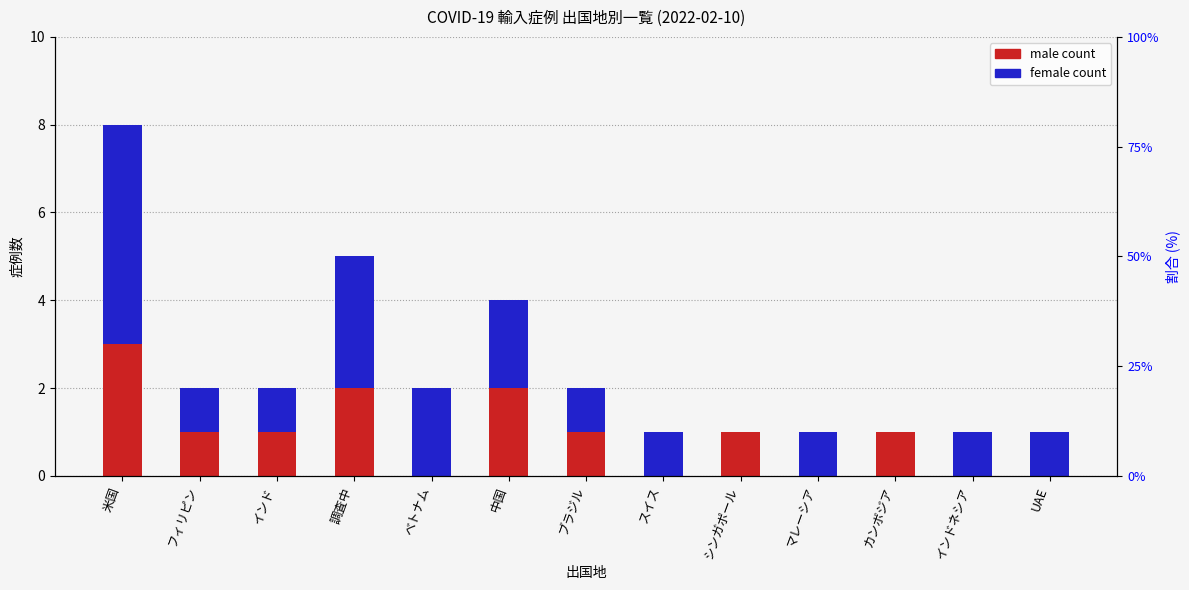

What is the total value across all series at 米国?

8